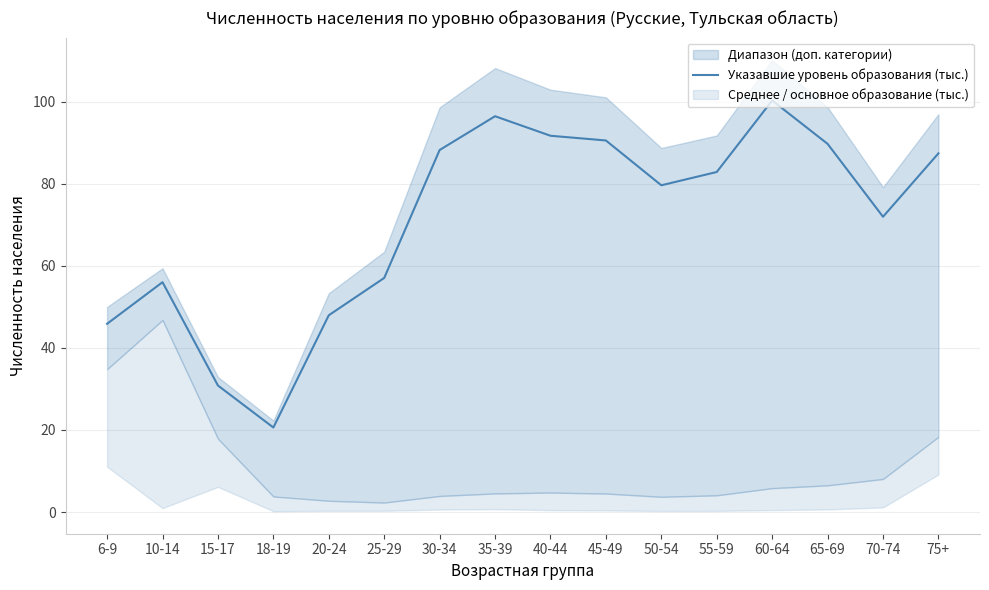

Between 18-19 and 25-29, which is larger?

25-29